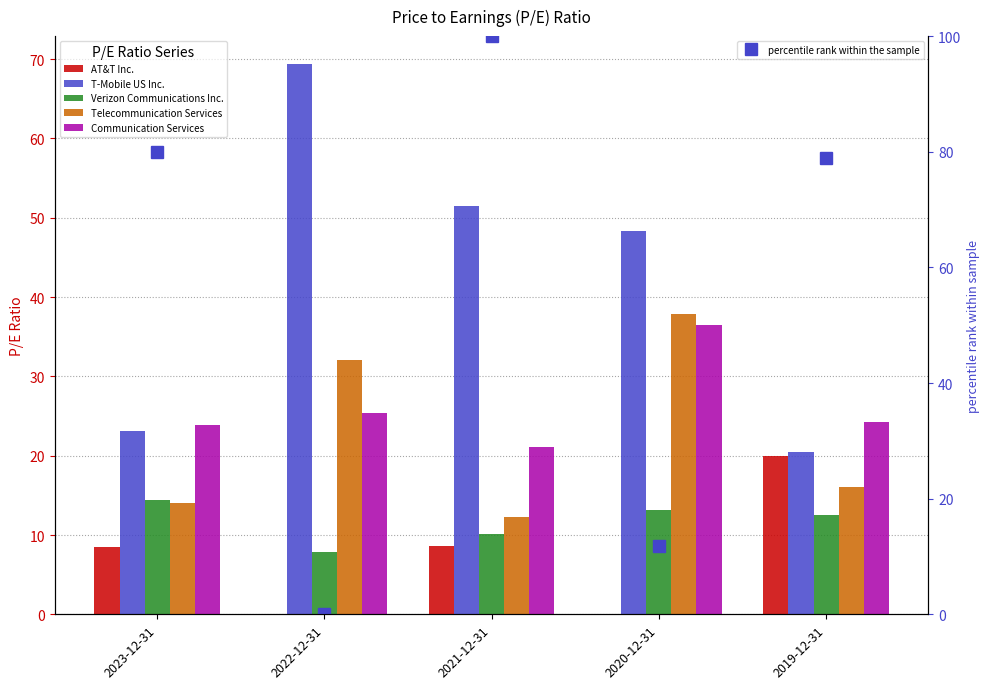

What is the difference between the maximum and minimum values in the percentile rank within the sample series?

100.0